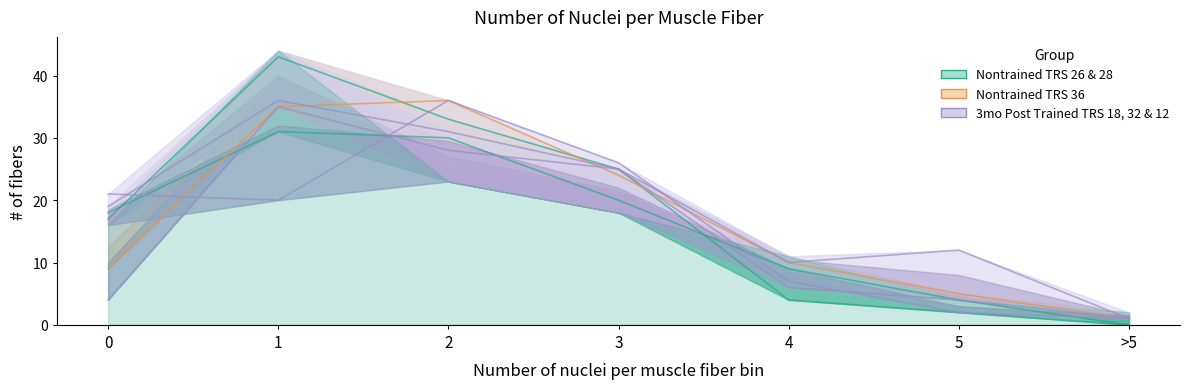

At which label does Nontrained TRS 26 first exceed 17?

1